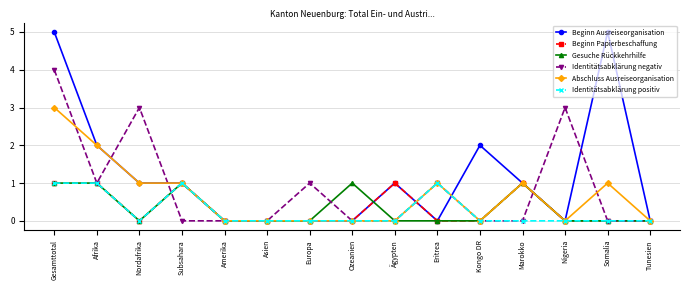

The value of Beginn Ausreiseorganisation at Asien is 3. True or false?

False